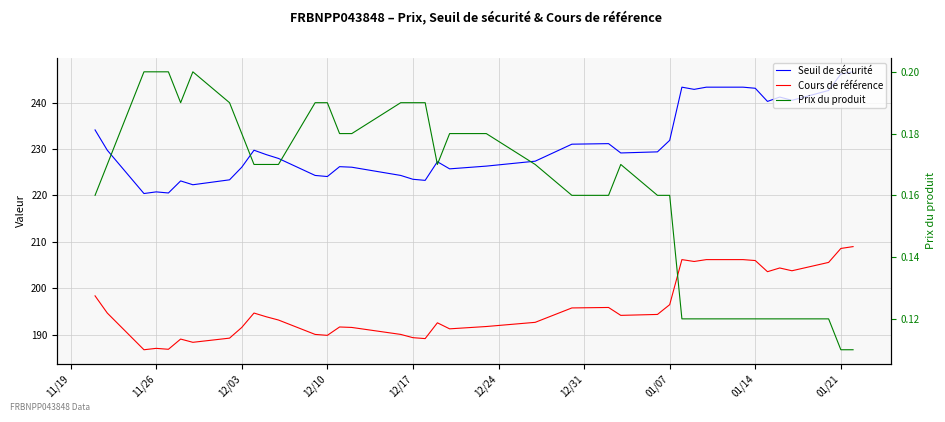

What is the difference between the maximum and second lowest values in the Cours de référence series?

22.1